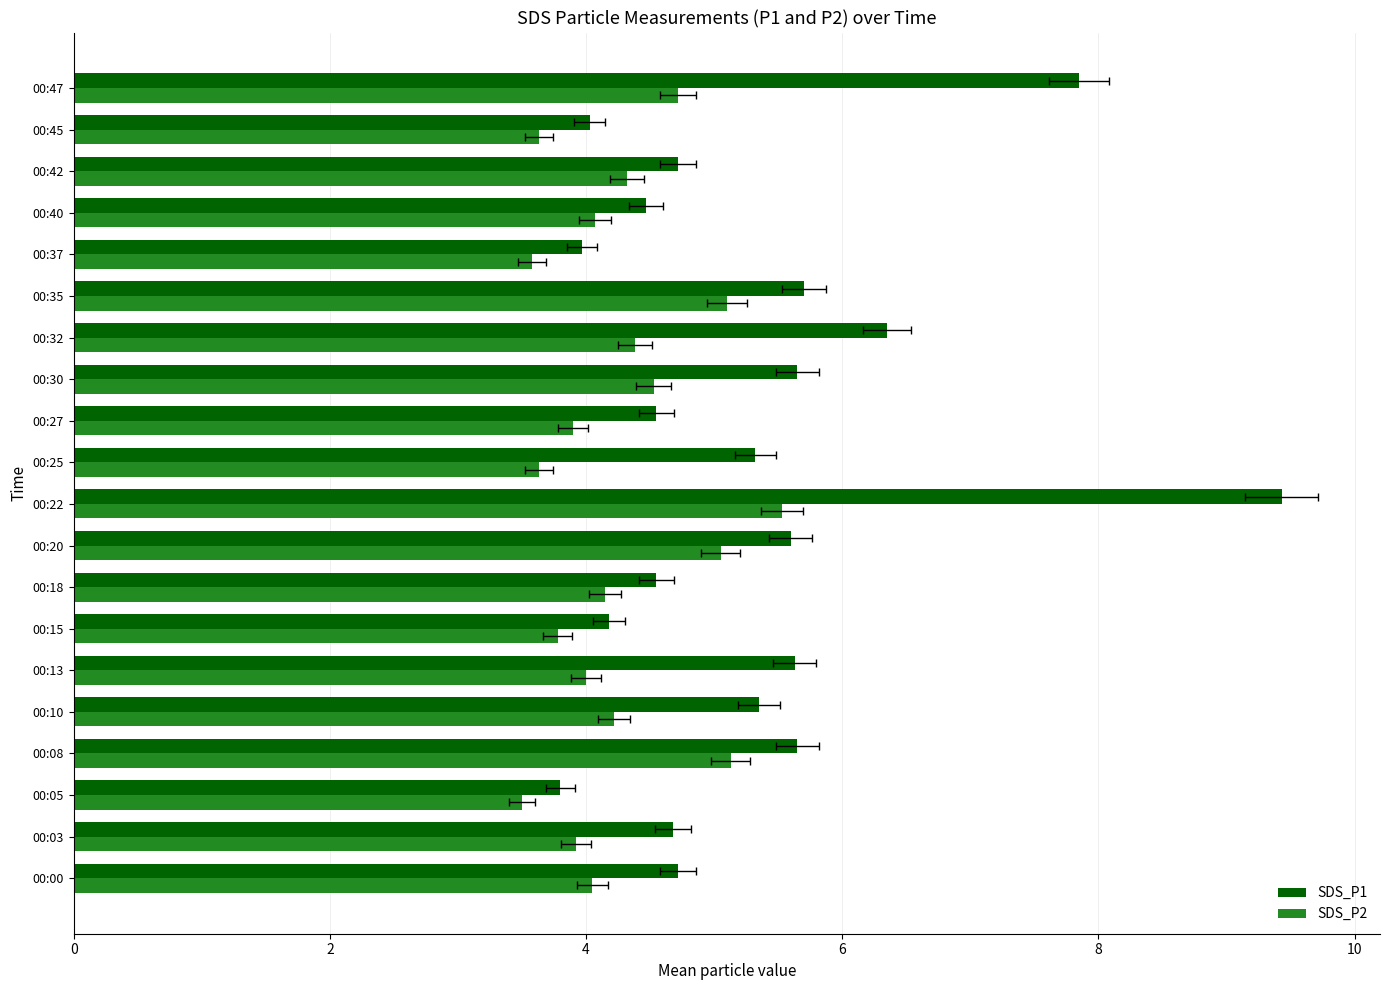

The SDS_P2 series shows 2.4 at 00:30. True or false?

False